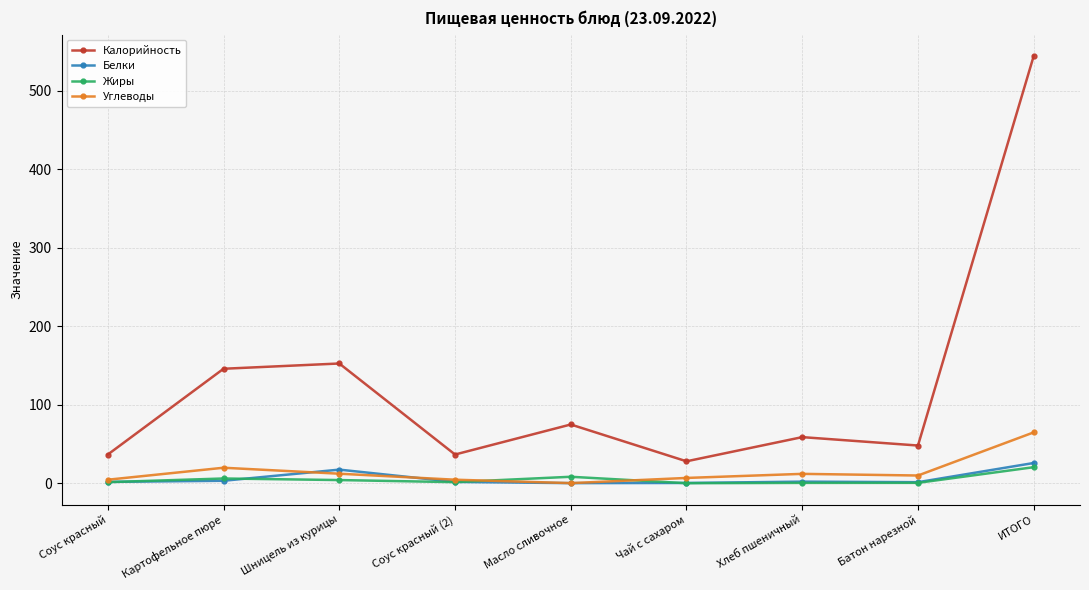

Count the number of categories in the chart.

9